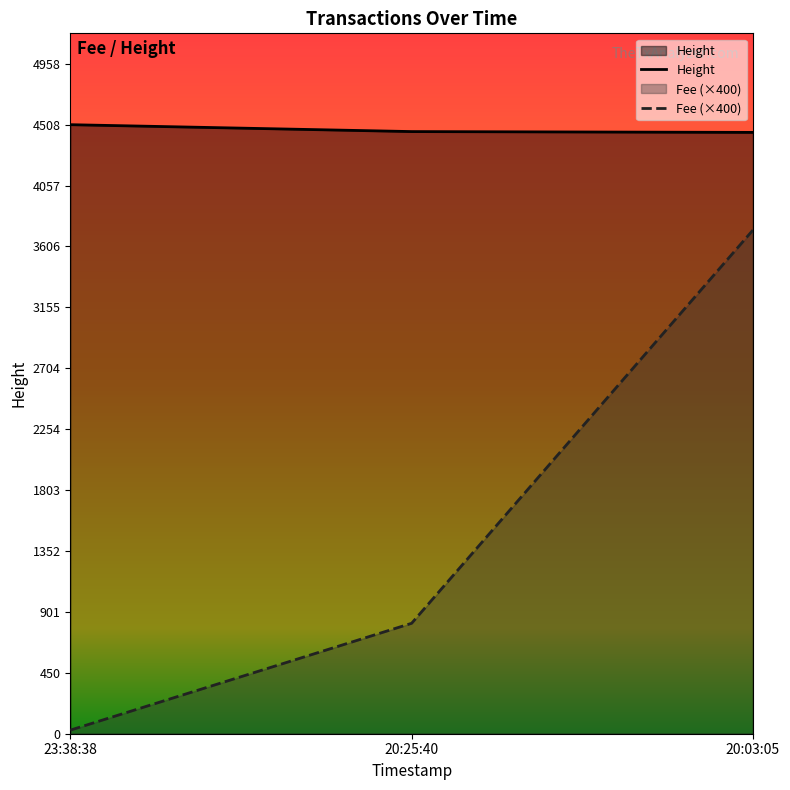

How many values in the Height series are below 4457?

1